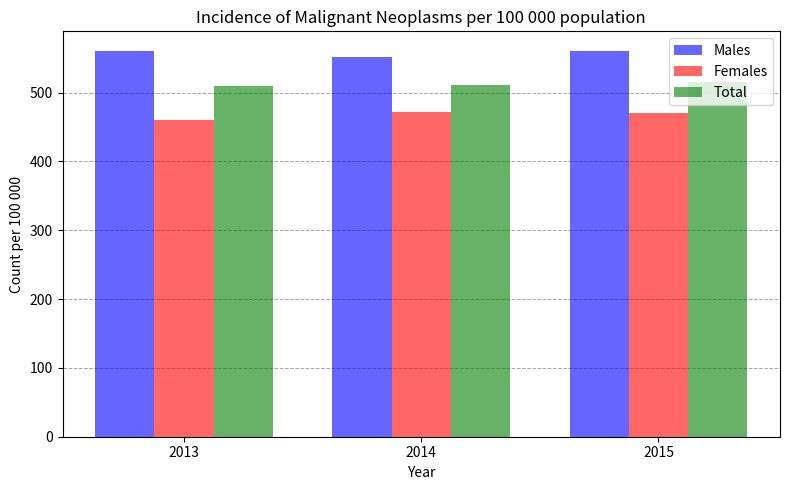

What is the value of the Males bar at the 3rd from the left?

561.0